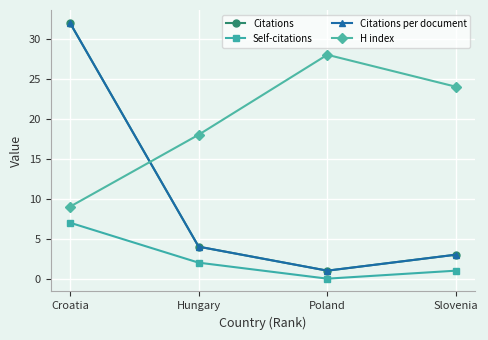

How many lines are shown in the chart?

4